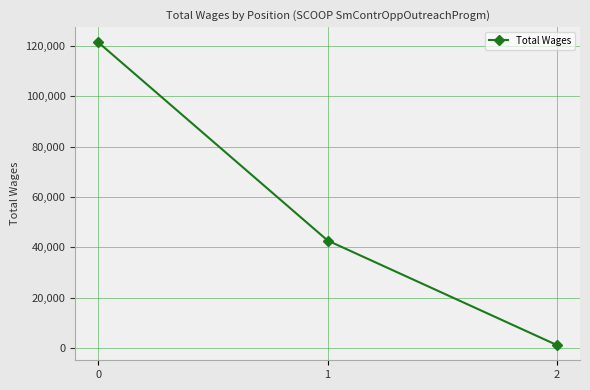

Reading left to right, extract all data points from this chart.

121304	42736	1285